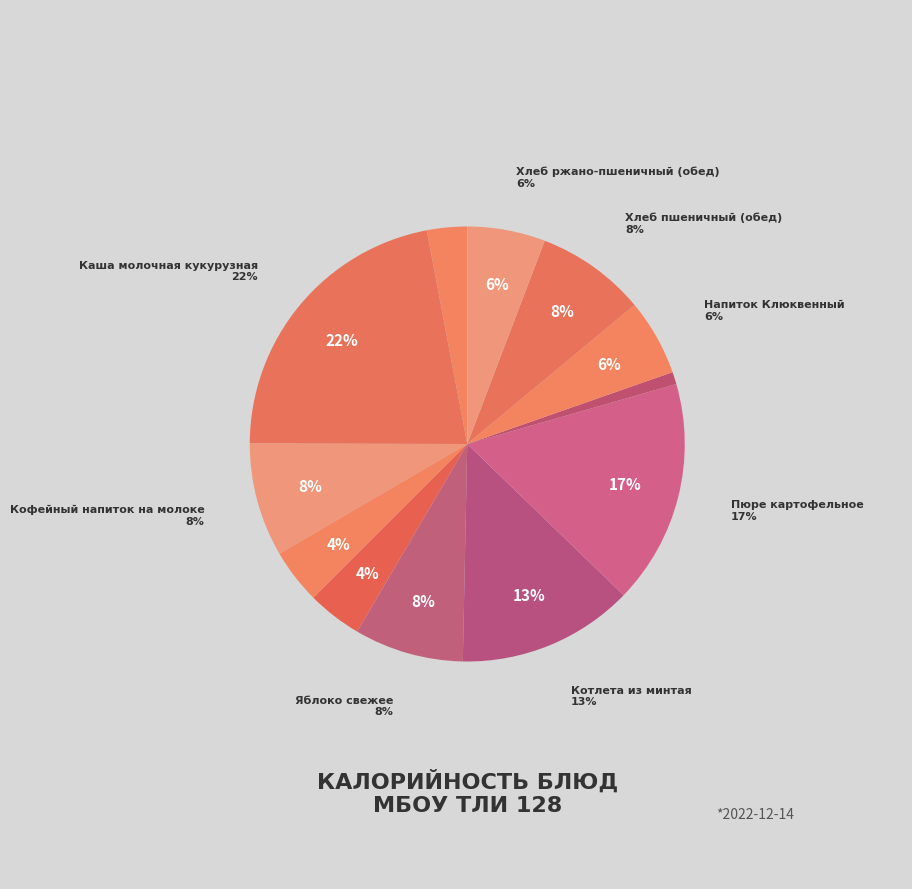

How much of the chart is everything except Яблоко свежее?

91.9%